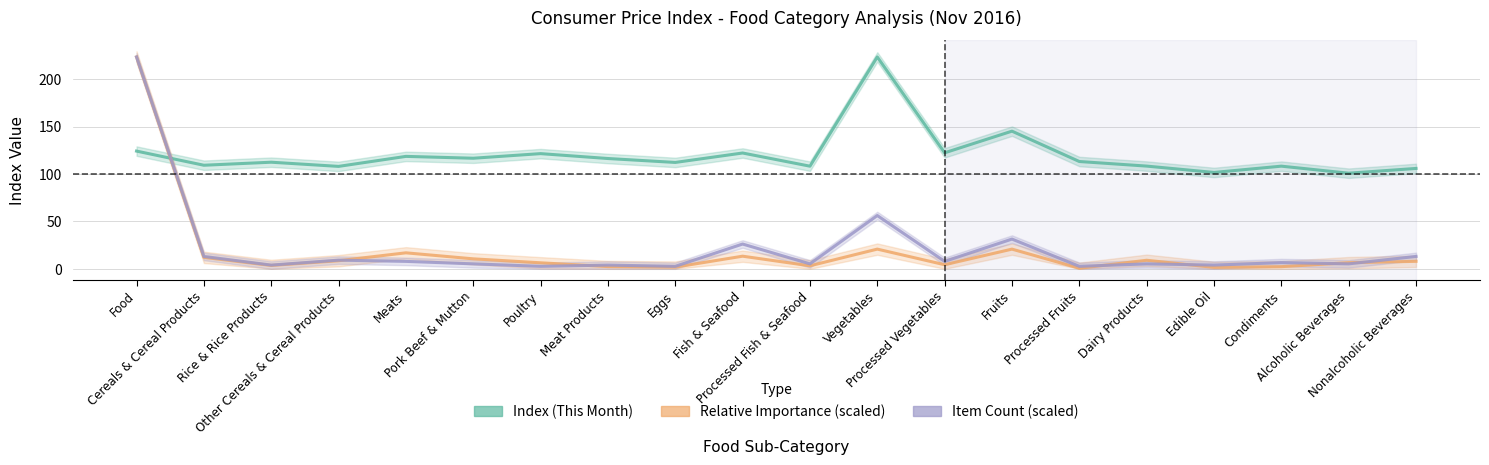

At which category does Index (This Month) reach its first local valley?

Cereals & Cereal Products